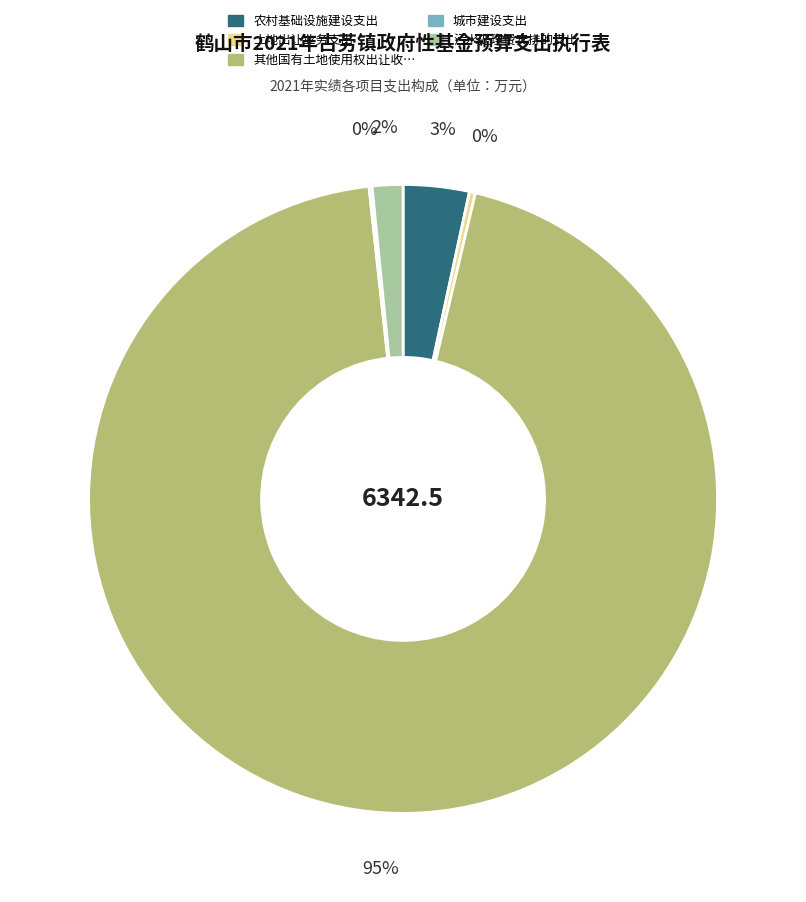

To the nearest percent, what is the average slice percentage?

20%